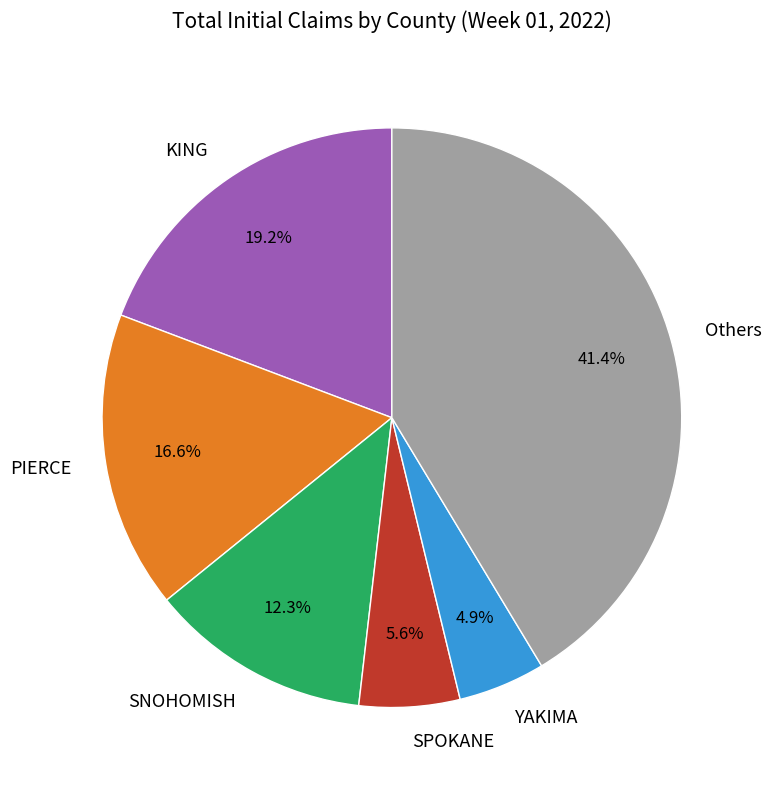

To the nearest percent, what portion does PIERCE represent?

17%